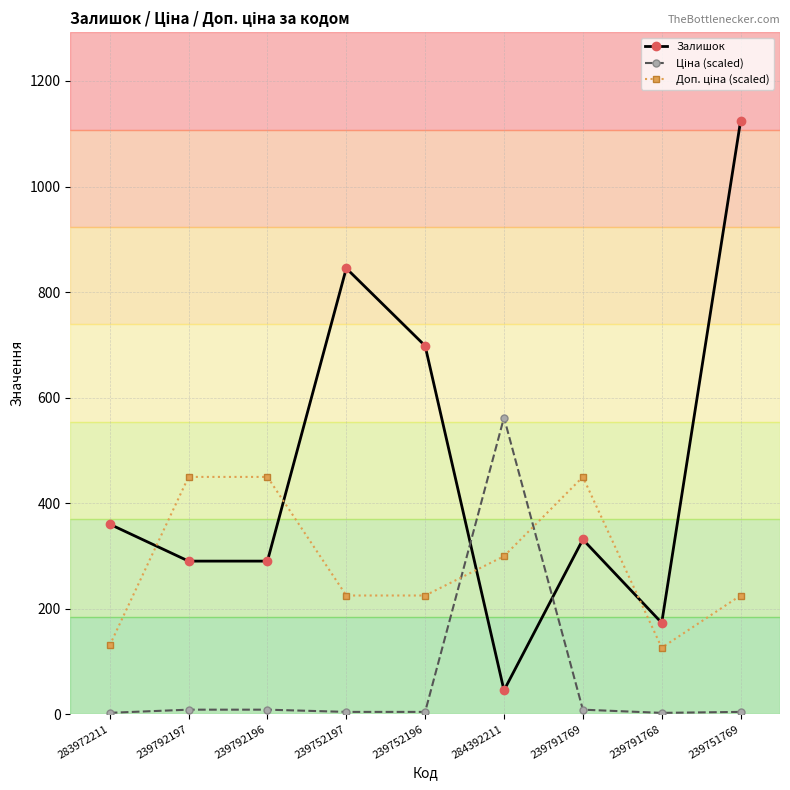

Is it true that Залишок equals 100.4 at 283972211?

False